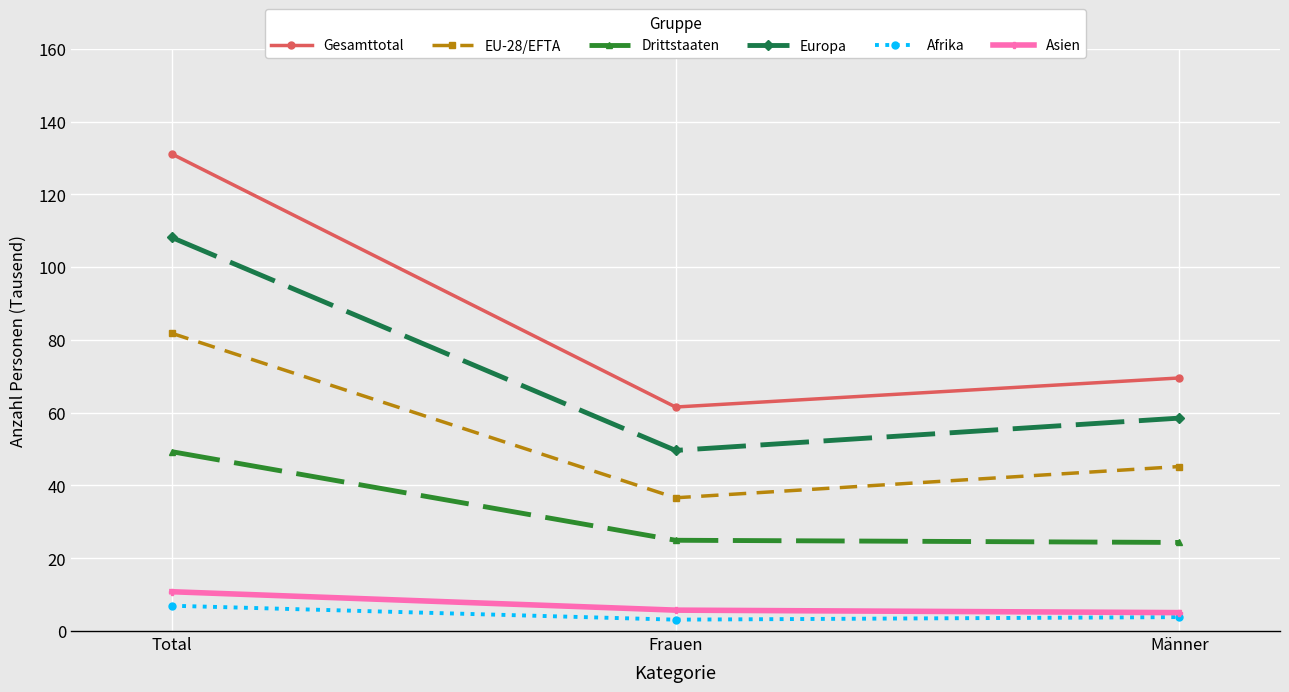

What is the sum of the Drittstaaten values at Männer and Frauen?

49.3